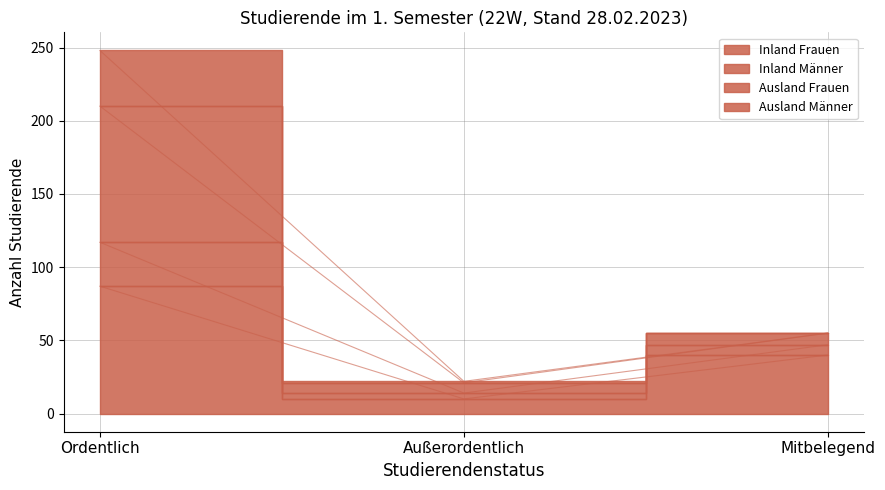

How many values in the Ausland Frauen series are below 55?

1